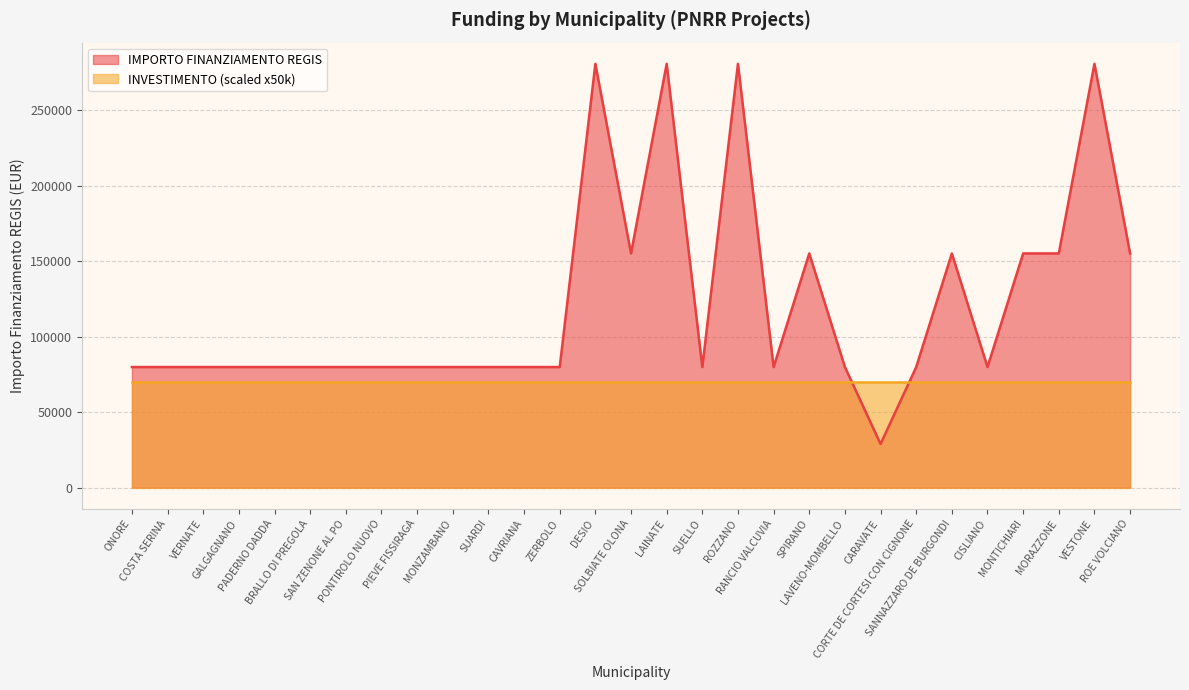

At which label does the data first exceed 79922?

DESIO